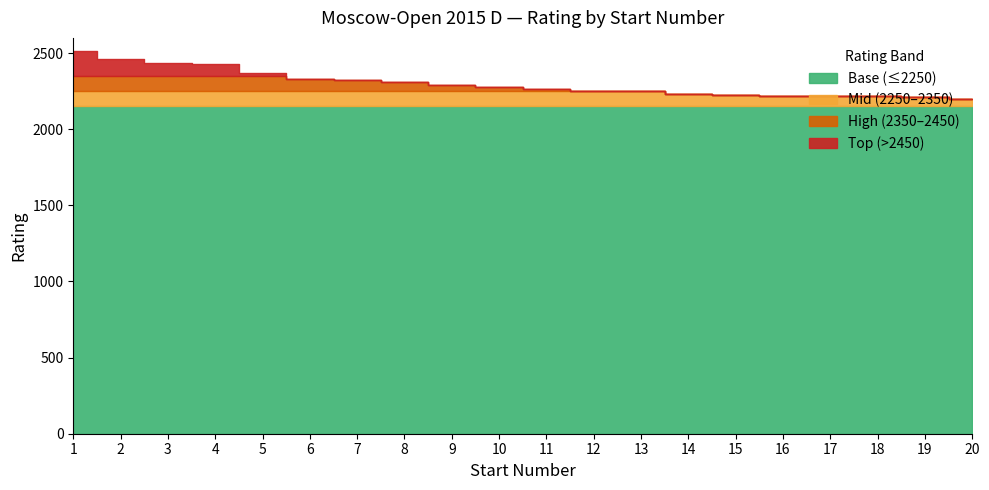

Does the chart have visible grid lines?

No